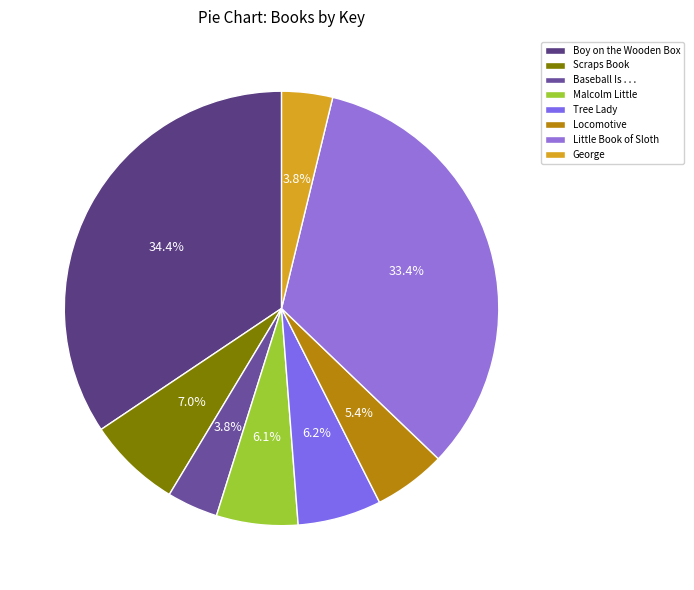

How many slices are in this pie chart?

8